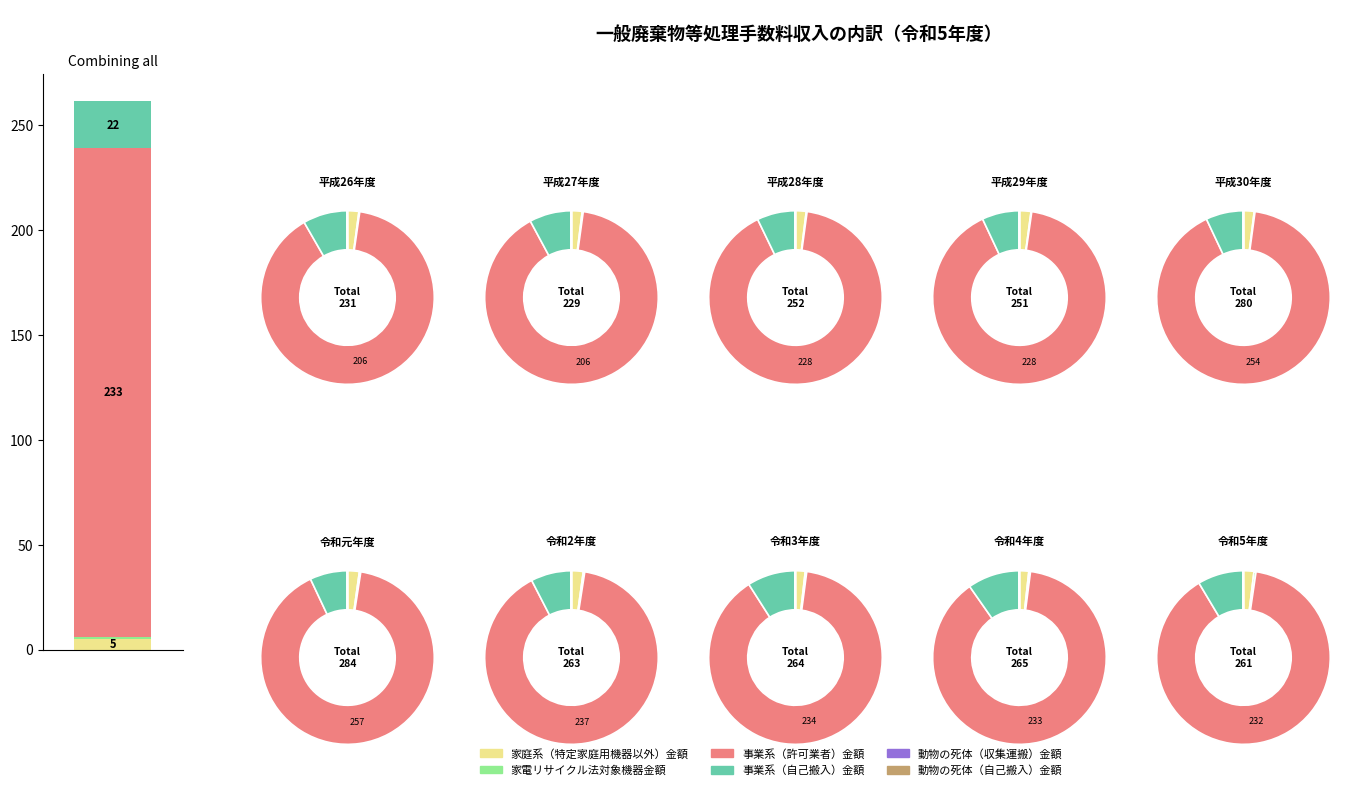

Rank the series at 令和2年度 from lowest to highest value.

動物の死体（収集運搬）金額, 動物の死体（自己搬入）金額, 家電リサイクル法対象機器金額, 家庭系（特定家庭用機器以外）金額, 事業系（自己搬入）金額, 事業系（許可業者）金額